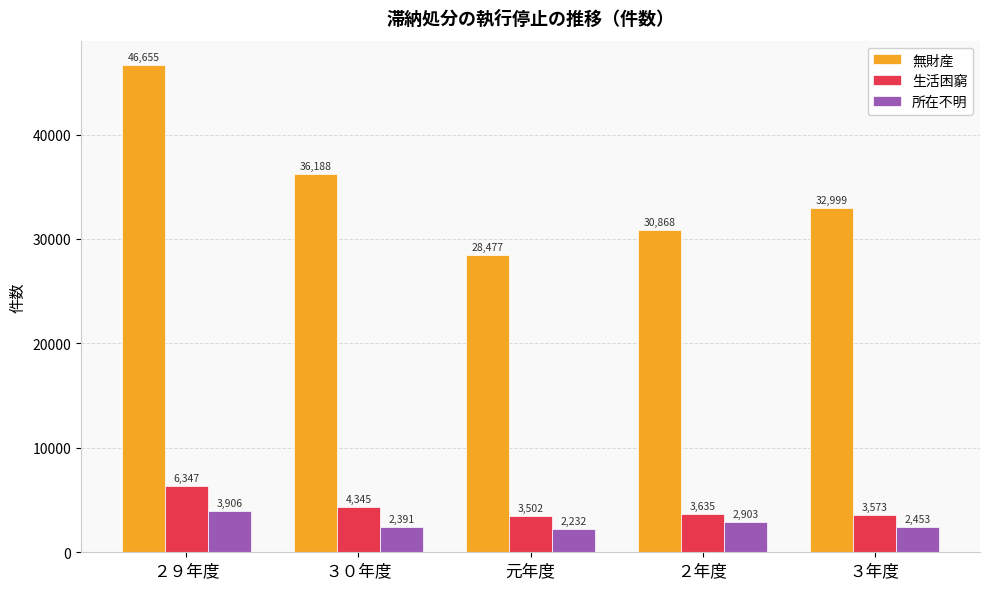

What is the sum of all 無財産 values?

175187